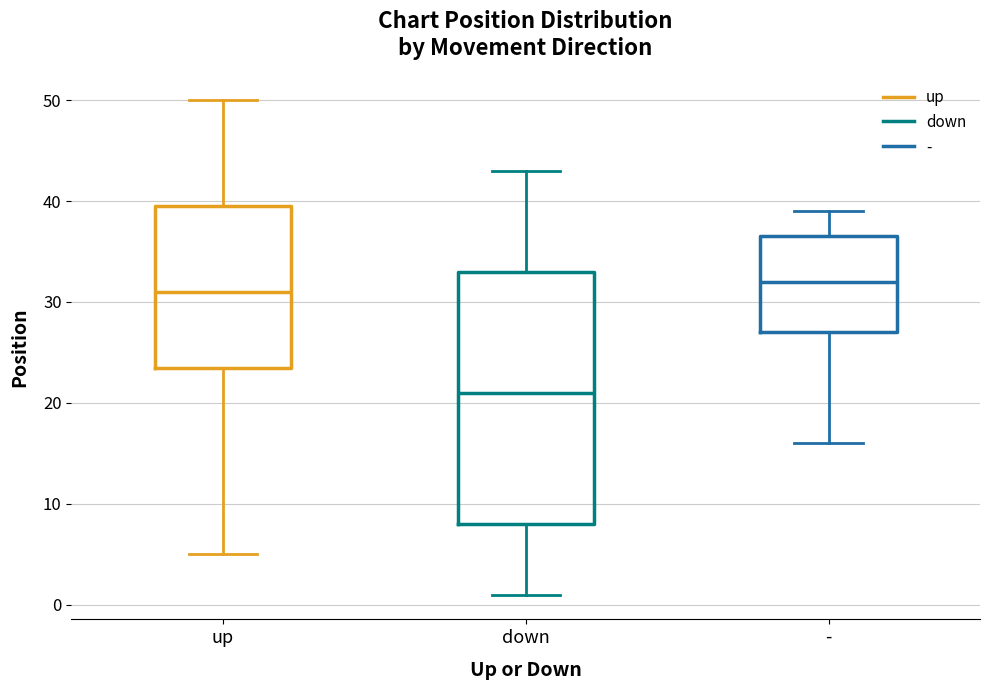

Reading left to right, read every box against the y-axis: the position of its median line, the range the box covers, and the ends of its whiskers. The values are not printed on the chart, so give them approximately, as read against the axis.

up: median 31, box 24 to 40, whiskers 5 to 50
down: median 21, box 8 to 33, whiskers 1 to 43
-: median 32, box 27 to 37, whiskers 16 to 39